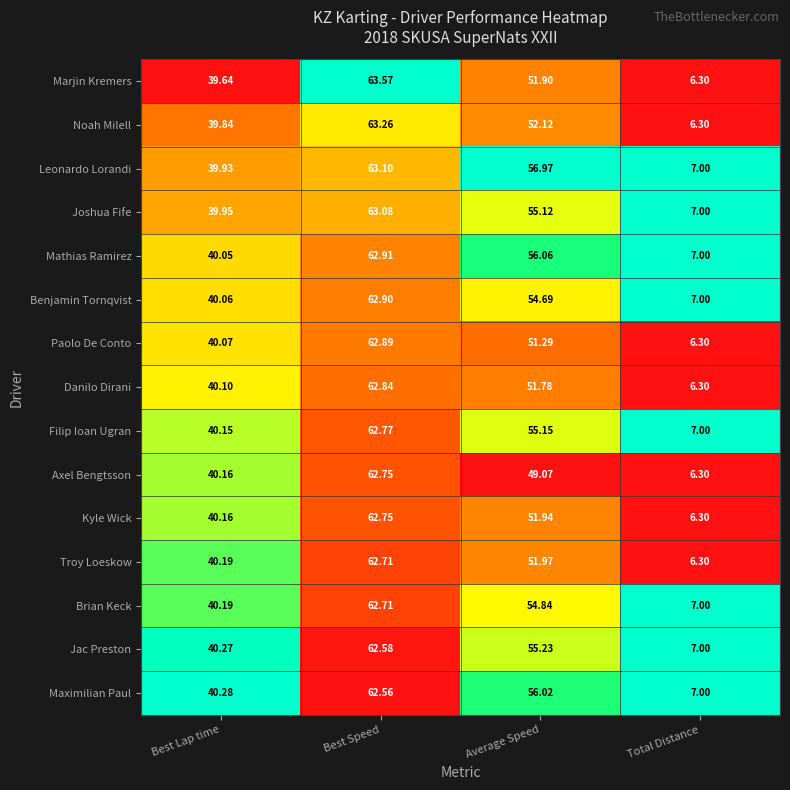

Between Best Lap time and Average Speed, which series saw the biggest shift?

Leonardo Lorandi